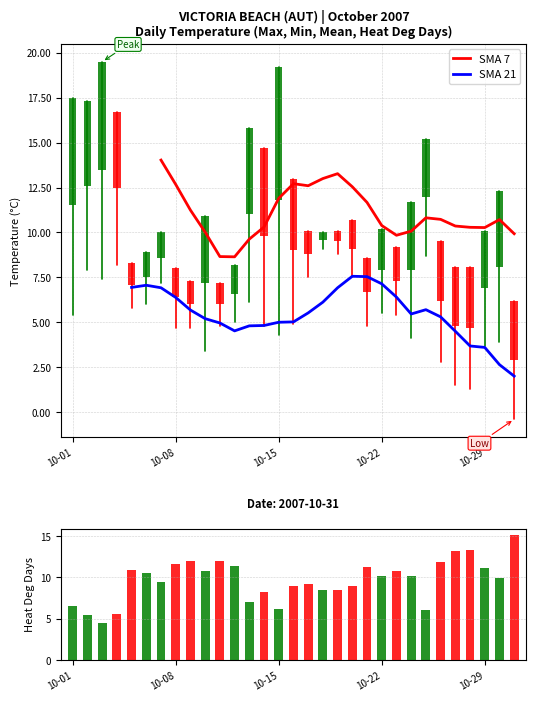

Rank the categories by Heat Deg Days (C) value from highest to lowest.

10-31, 10-28, 10-27, 10-09, 10-11, 10-26, 10-08, 10-12, 10-21, 10-29, 10-05, 10-10, 10-23, 10-06, 10-22, 10-24, 10-30, 10-07, 10-17, 10-16, 10-20, 10-19, 10-18, 10-14, 10-13, 10-01, 10-15, 10-25, 10-04, 10-02, 10-03